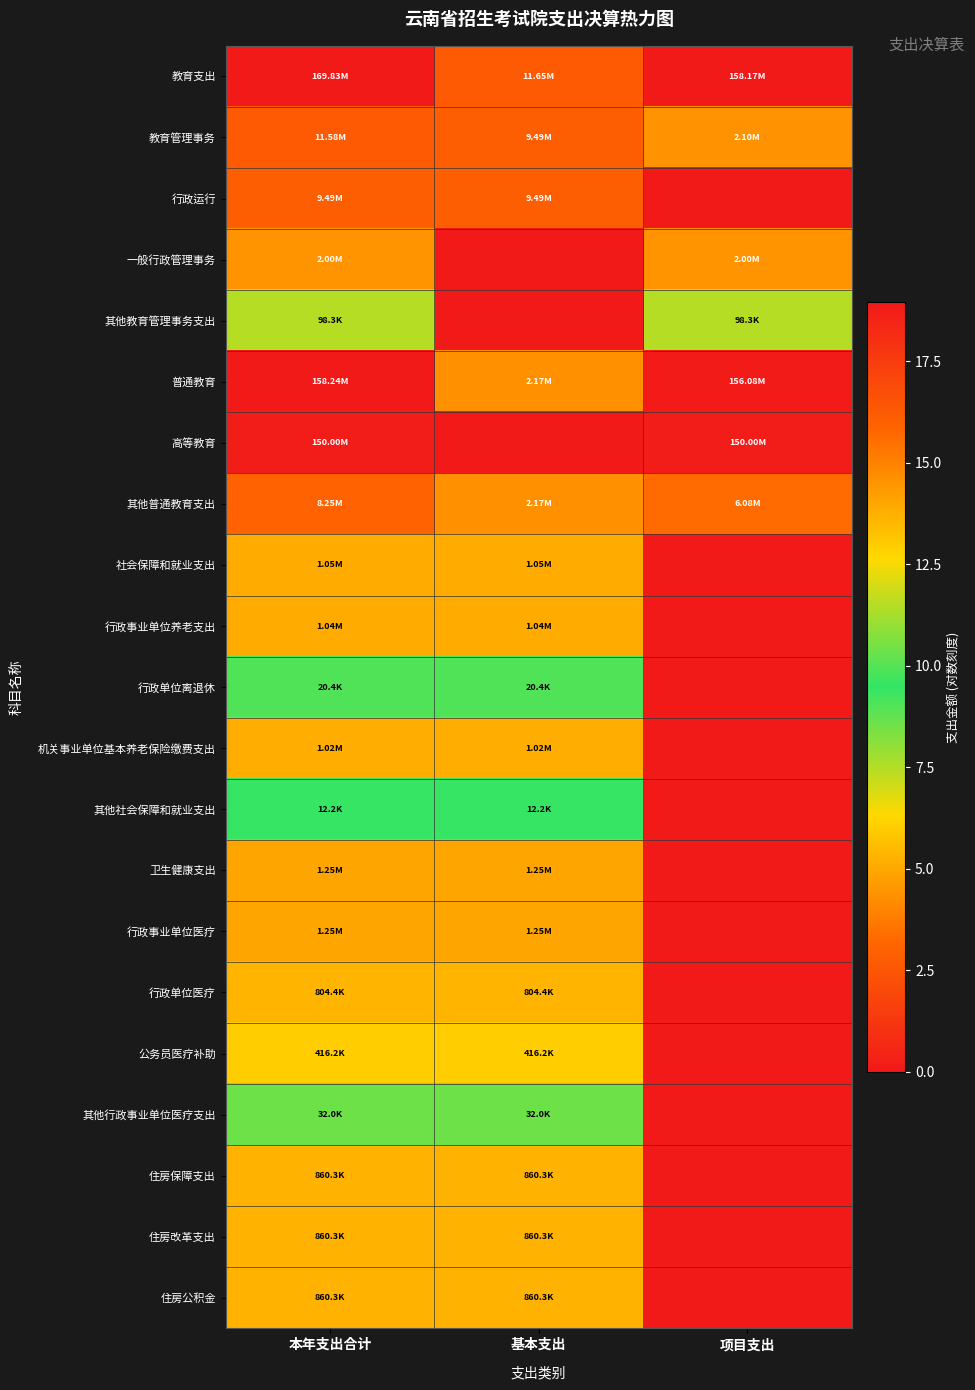

Which series changed the most between 本年支出合计 and 基本支出?

高等教育